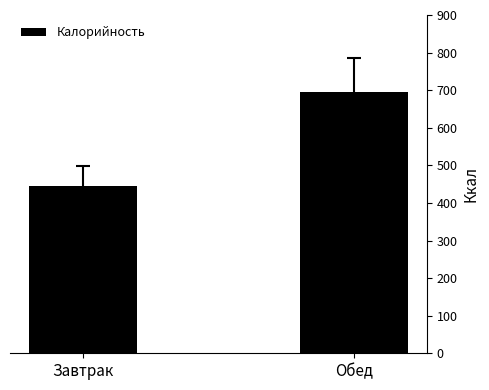

What is the difference between the maximum and minimum values?

252.0